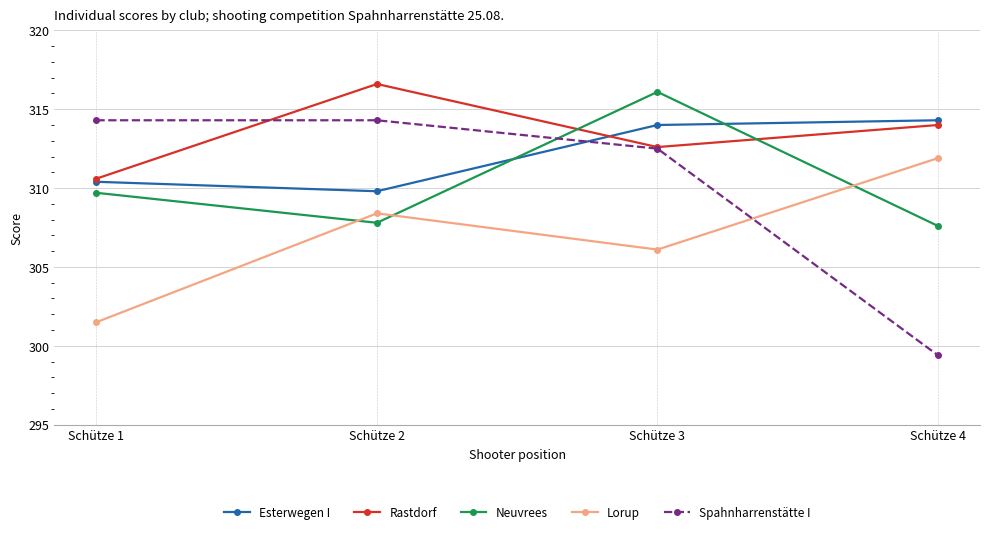

At which label does Spahnharrenstätte I first exceed 314?

Schütze 1